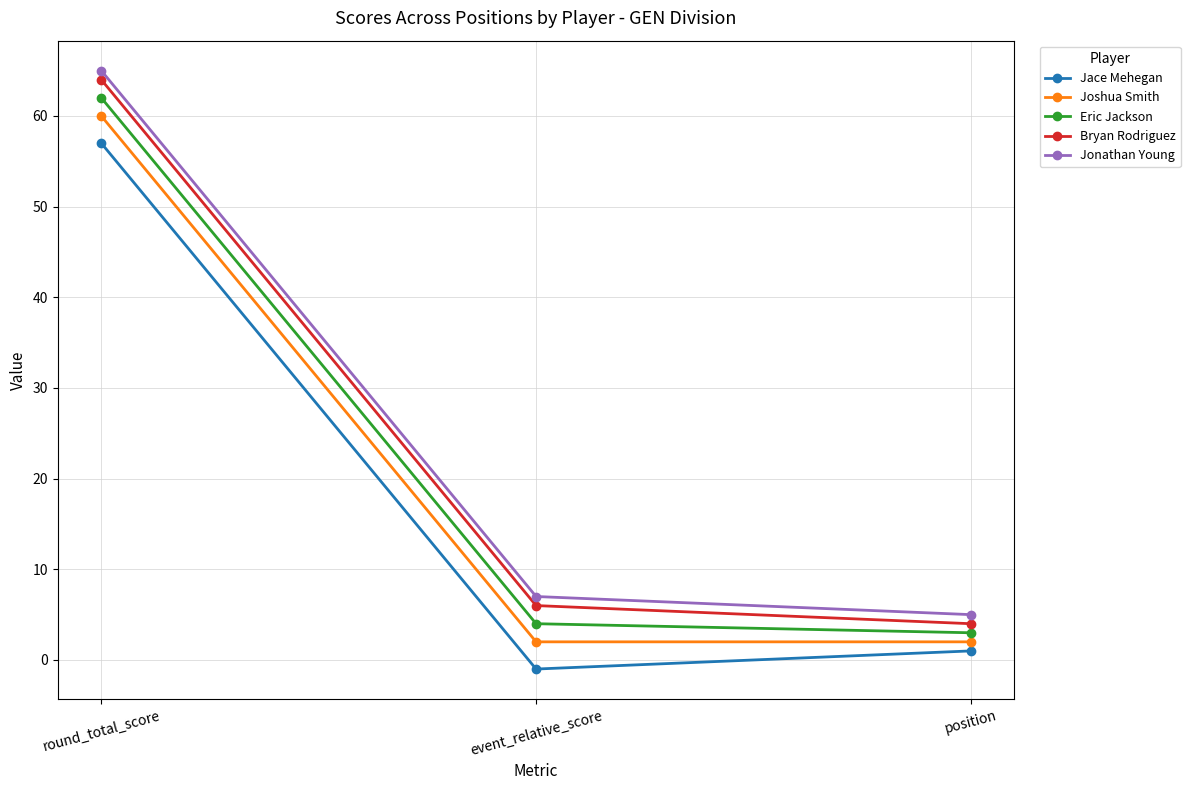

What is the lowest value of the Eric Jackson series?

3